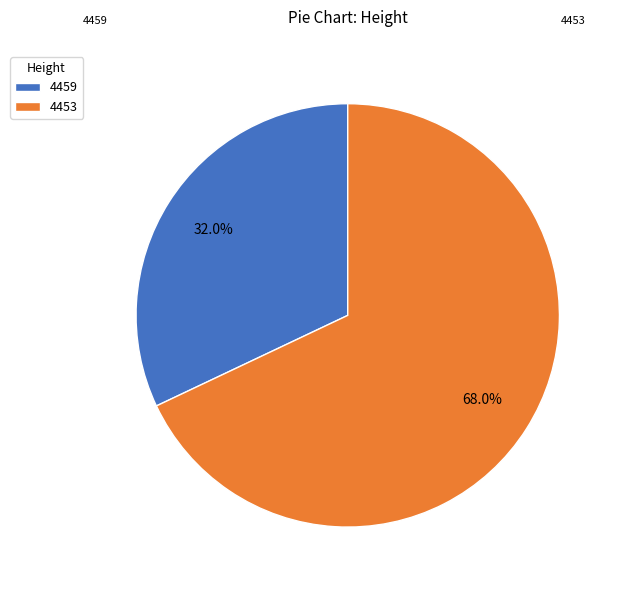

How many segments does this pie chart have?

2